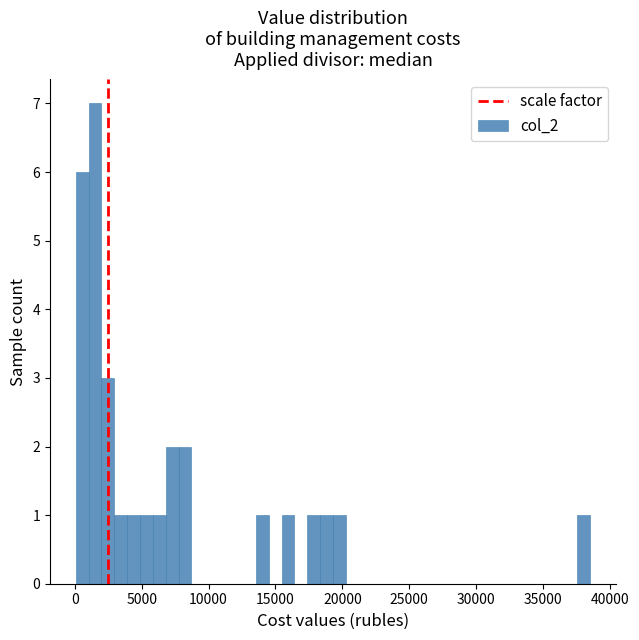

Around what value on the x-axis is the tallest bar? Give the approximate position of its centre, as read against the axis.

1500